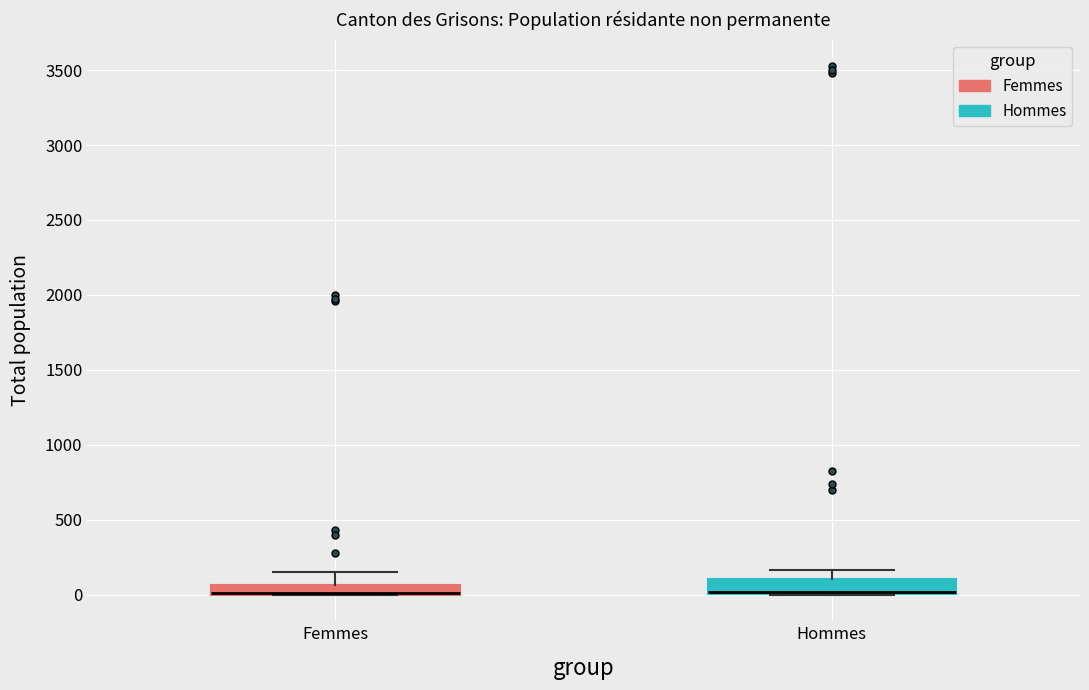

Where is the upper edge of the box for Hommes on the y-axis? The values are not printed on the chart, so give them approximately, as read against the axis.

100